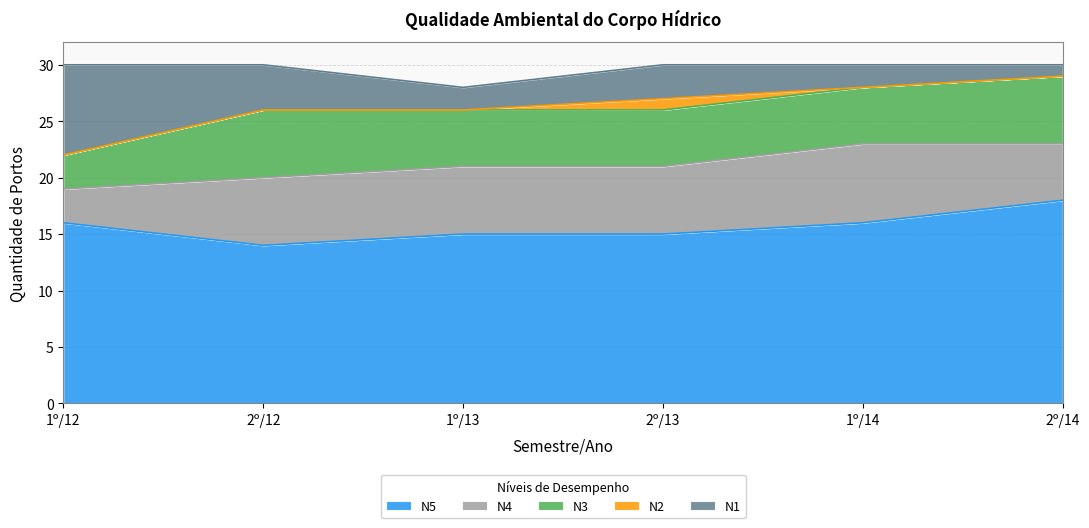

How many lines are shown in the chart?

5